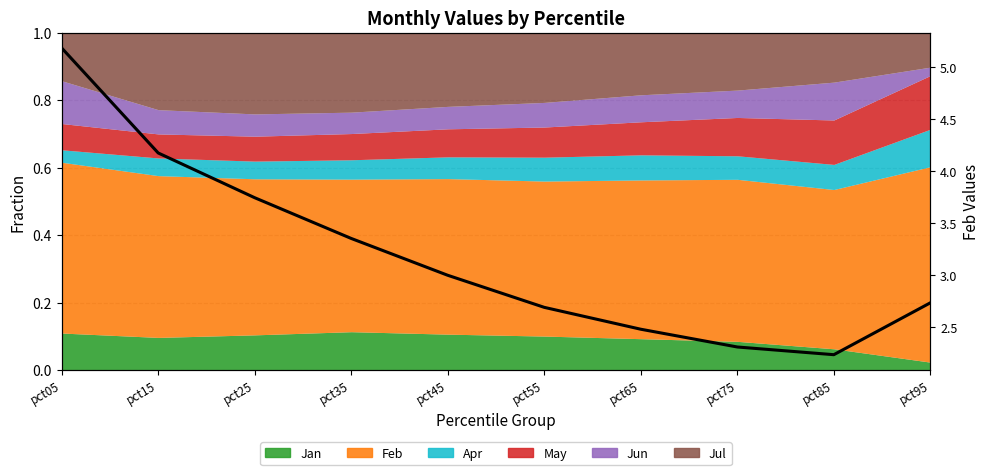

Reading left to right, what are all the values shown in this chart?

pct05=5.2	pct15=4.2	pct25=3.7	pct35=3.4	pct45=3.0	pct55=2.7	pct65=2.5	pct75=2.3	pct85=2.2	pct95=2.7